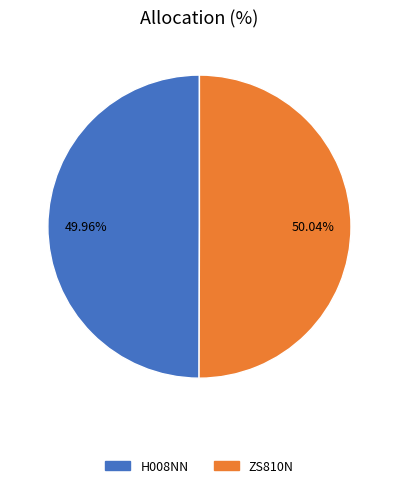

Is there any slice that represents more than half of the pie?

Yes